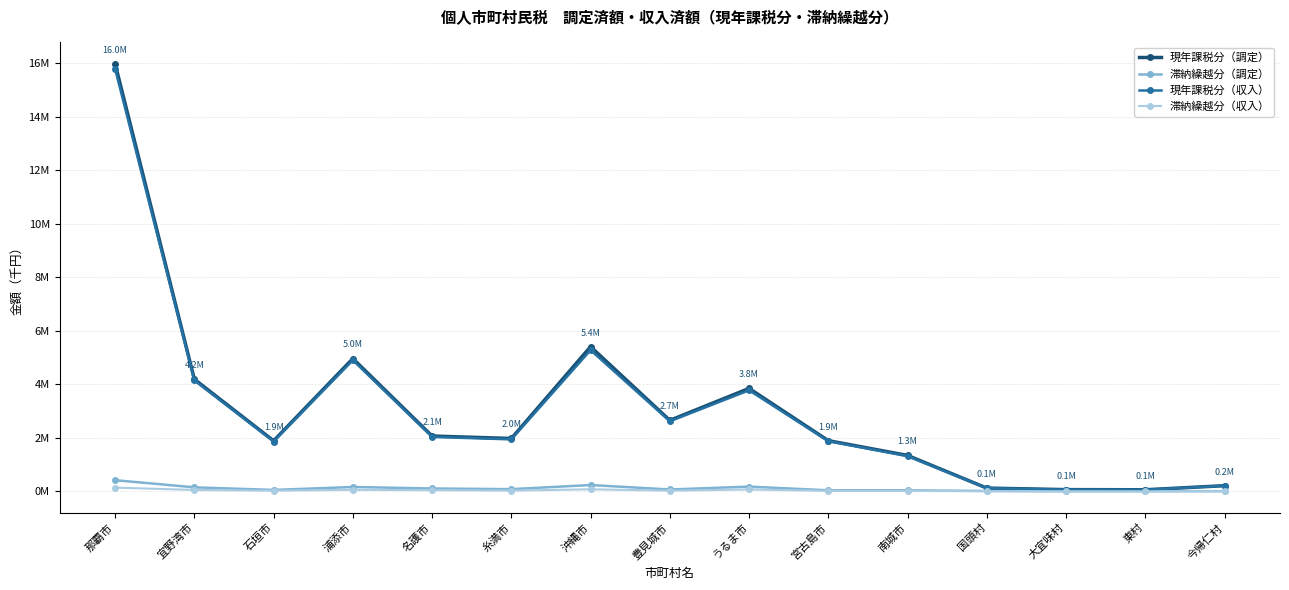

What is the label of the 9th point from the right?

沖縄市